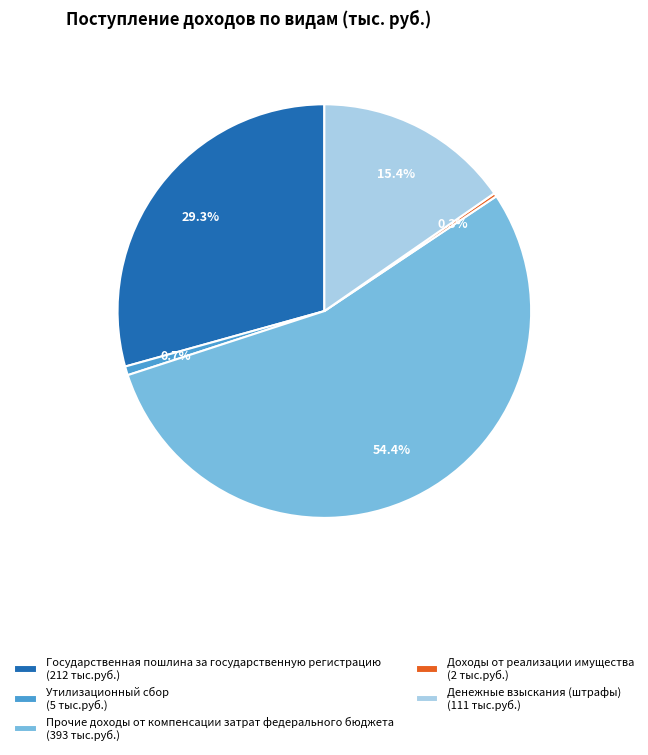

Is Денежные взыскания (штрафы) (111 тыс.руб.) the majority of the pie?

No